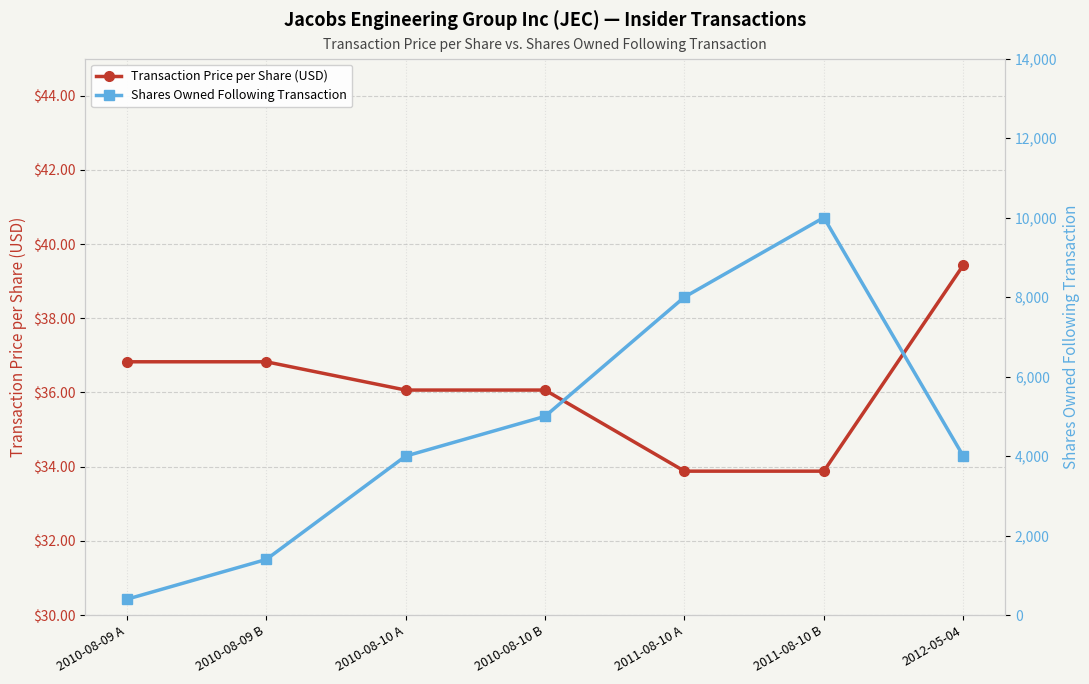

At which category is the sum across all series the highest?

2011-08-10 B